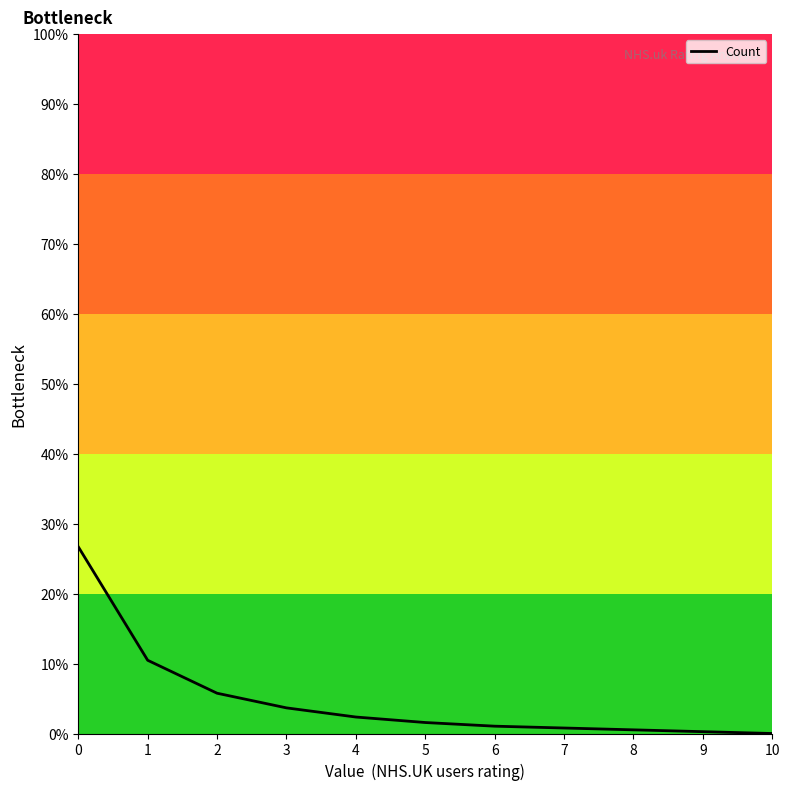

What is the difference between the second highest and second lowest values?

10.2